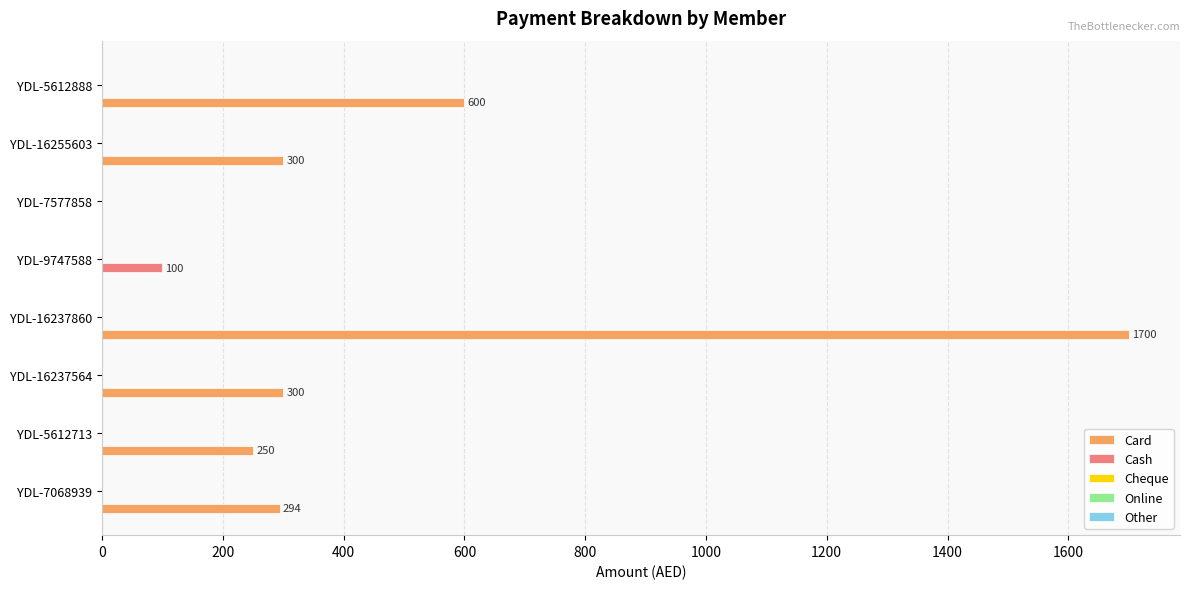

The value of Cash at YDL-16237564 is 0. True or false?

True